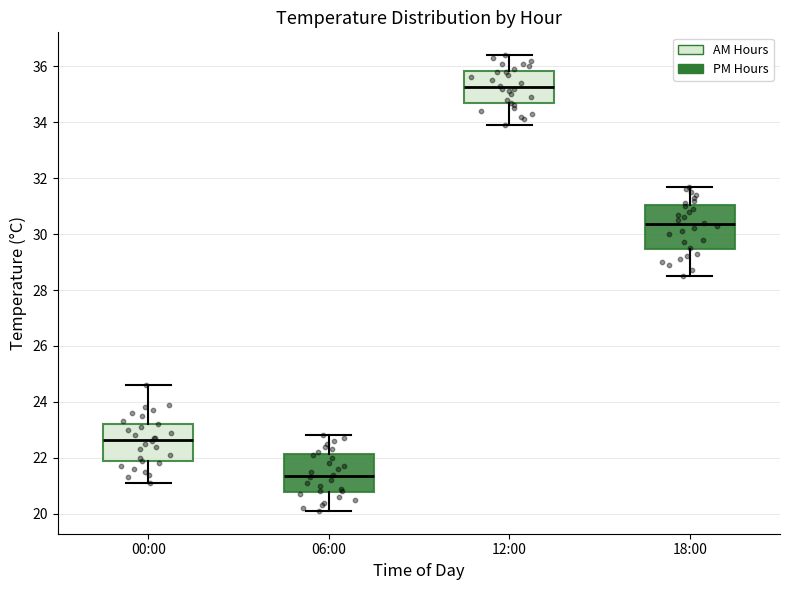

Comparing the boxes themselves (not the whiskers), which one is the tallest?

18:00